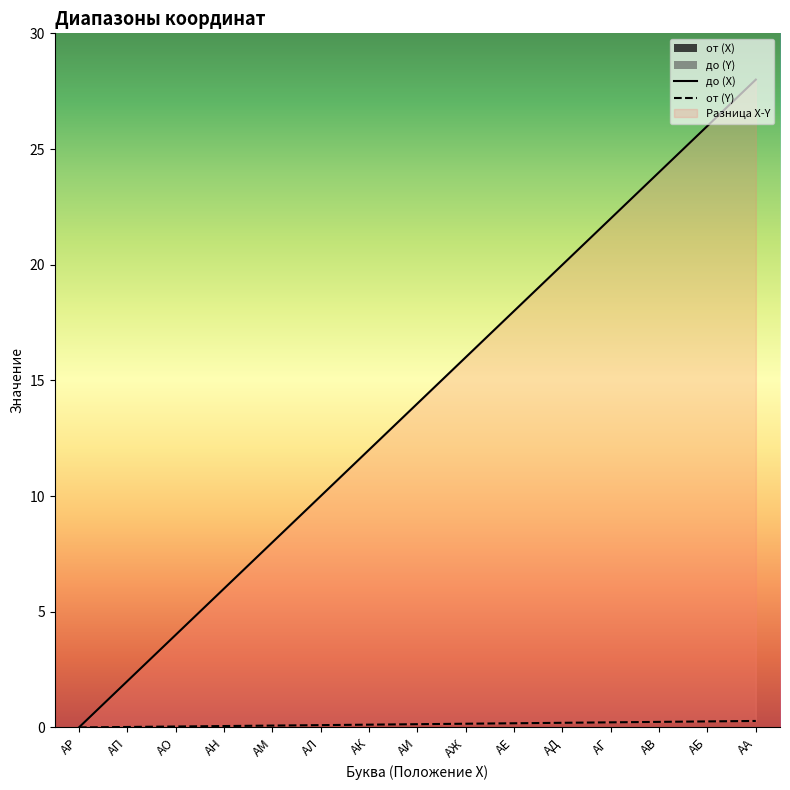

List the labels in order of от (Y) value, smallest first.

АР, АП, АО, АН, АМ, АЛ, АК, АИ, АЖ, АЕ, АД, АГ, АВ, АБ, АА